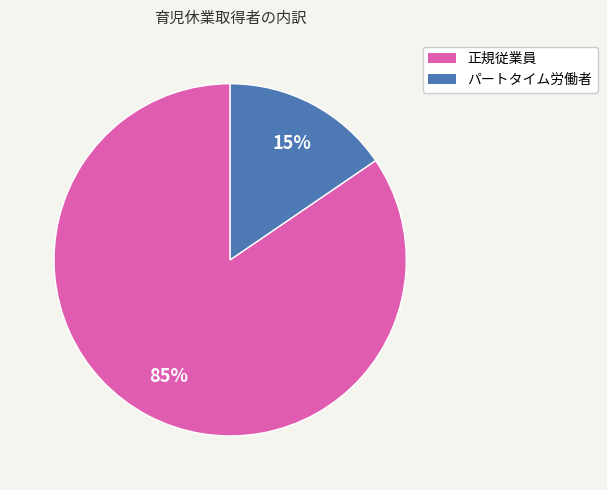

What is the largest slice in the pie chart?

正規従業員